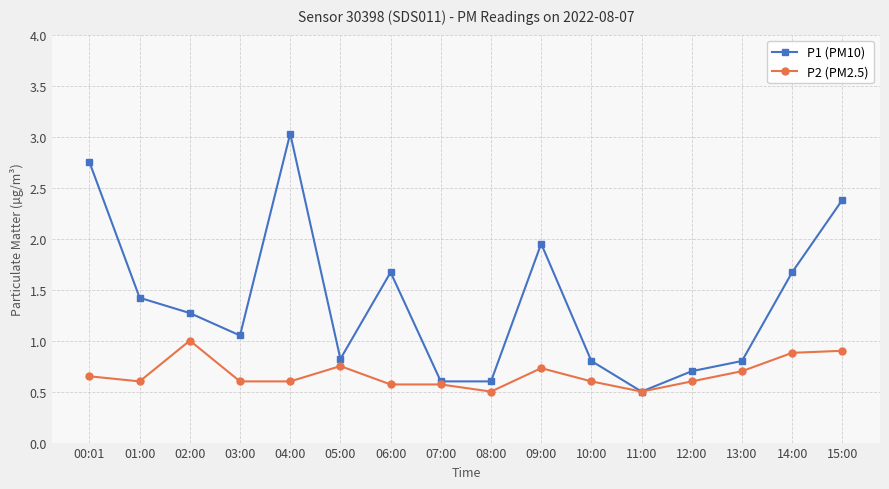

What is the label of the 3rd point from the left?

02:00